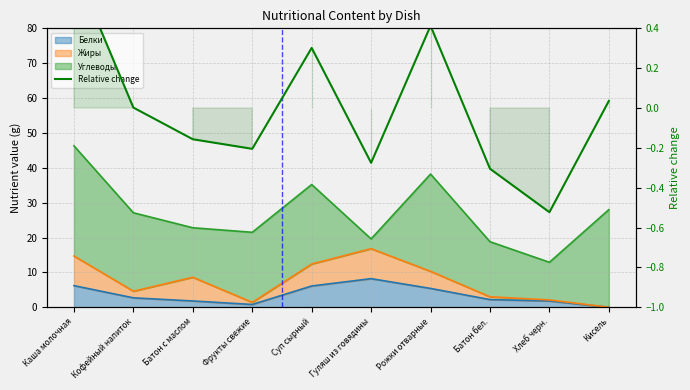

The value at Батон бел. is -0.3. True or false?

True